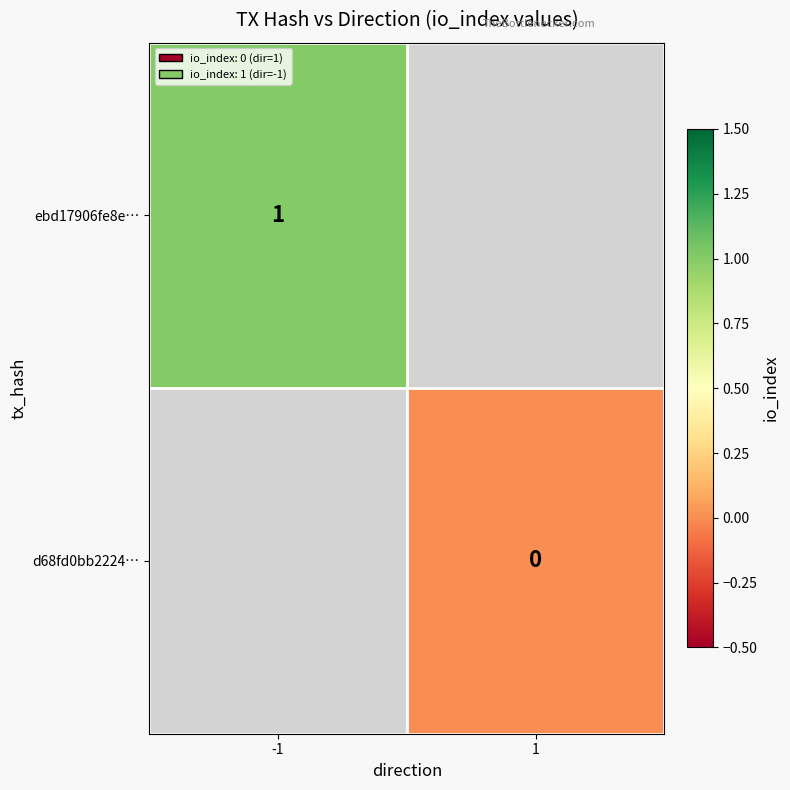

How many series are shown in this chart?

2